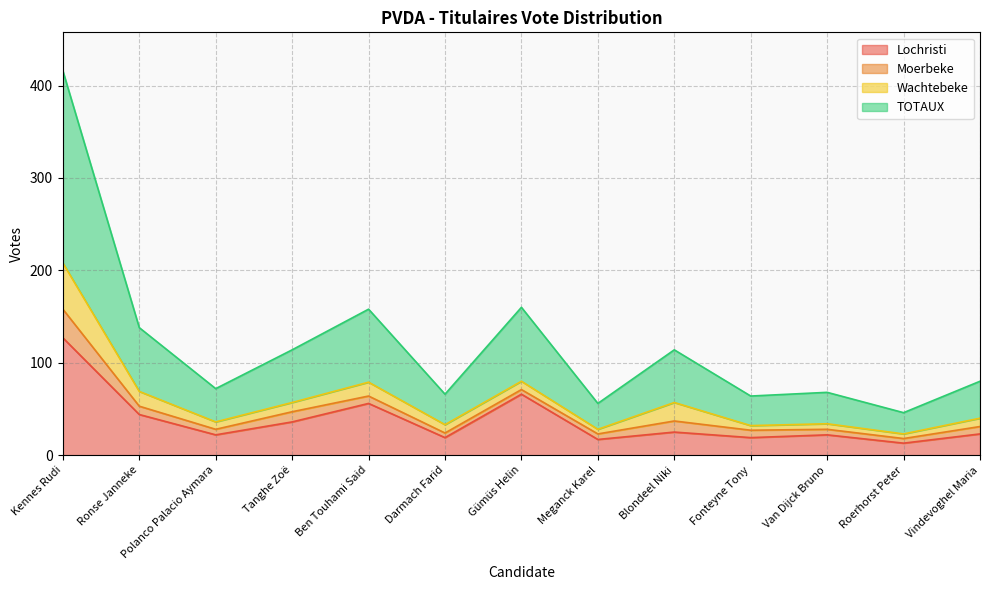

Which has a higher value, Polanco Palacio Aymara or Meganck Karel?

Polanco Palacio Aymara